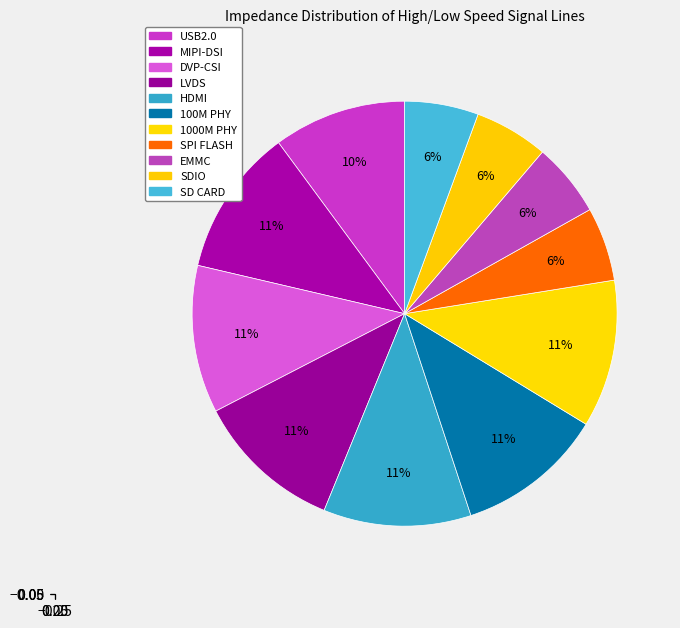

Does USB2.0 represent more than half of the total?

No